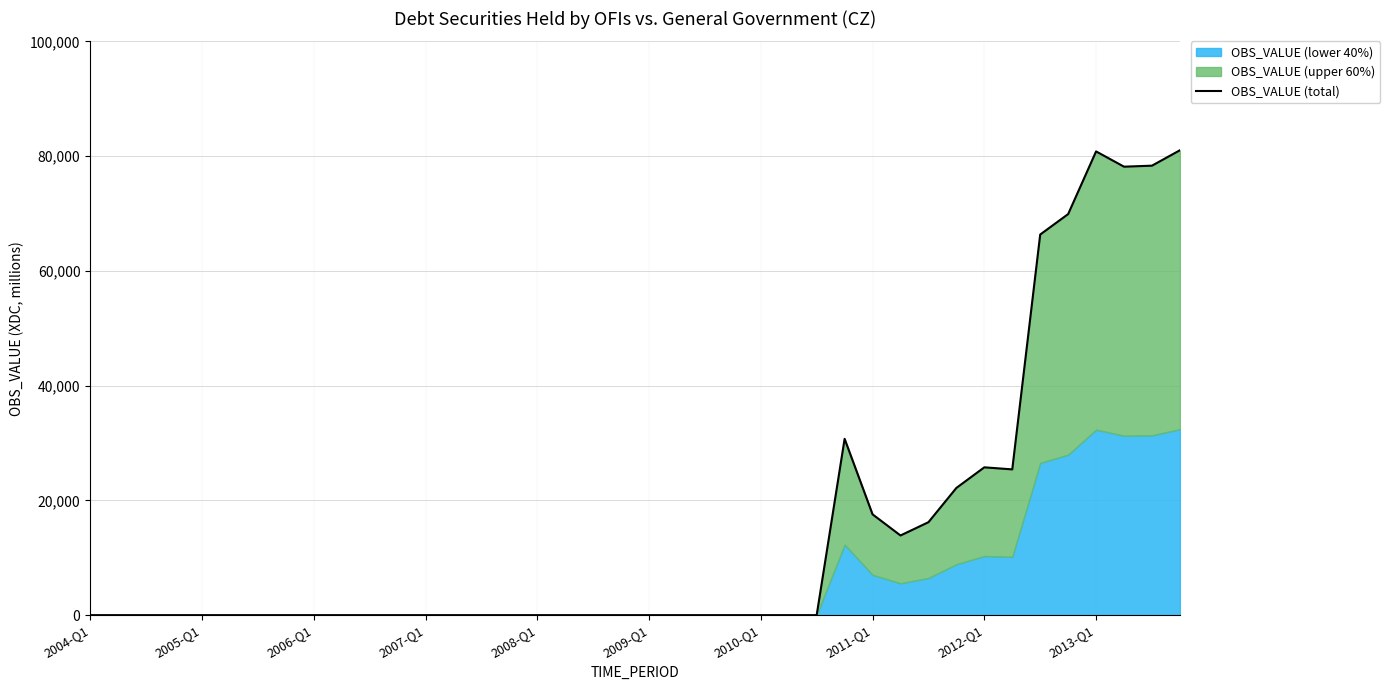

Reading left to right, transcribe all the data shown in this chart.

0	0	0	0	0	0	0	0	0	0	0	0	0	0	0	0	0	0	0	0	0	0	0	0	0	0	0	30728	17568	13885	16198	22171	25762	25404	66334	69897	80819	78158	78334	81018